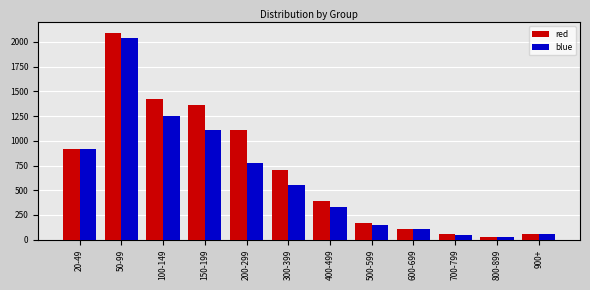

What is the difference between the maximum and minimum values in the blue series?

2018